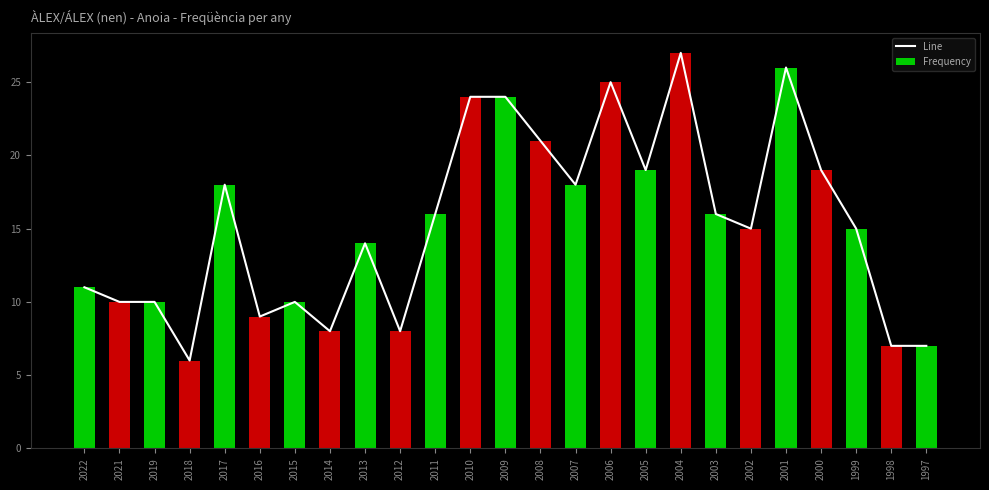

Which category has the highest value in the Frequency series?

2004